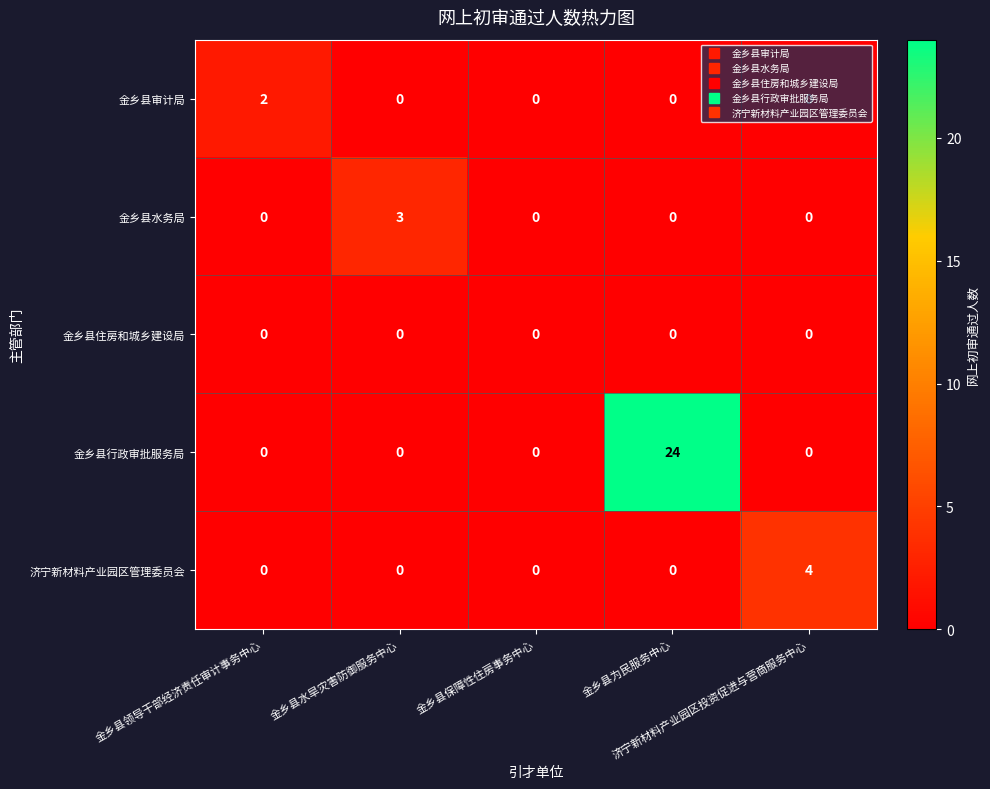

Which series has the largest total across all categories?

金乡县行政审批服务局